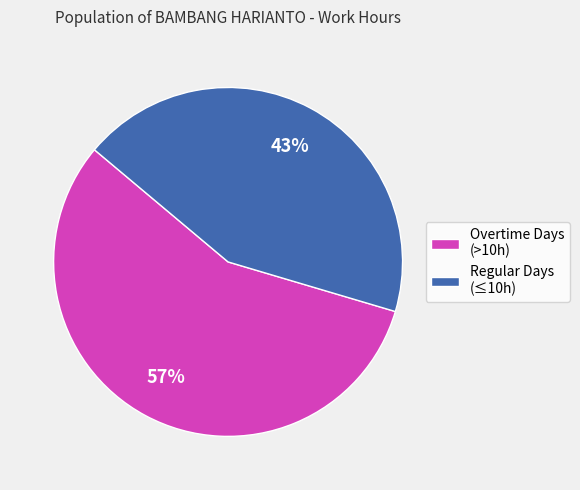

What percentage is the Overtime Days (>10h) slice, to the nearest percent?

57%